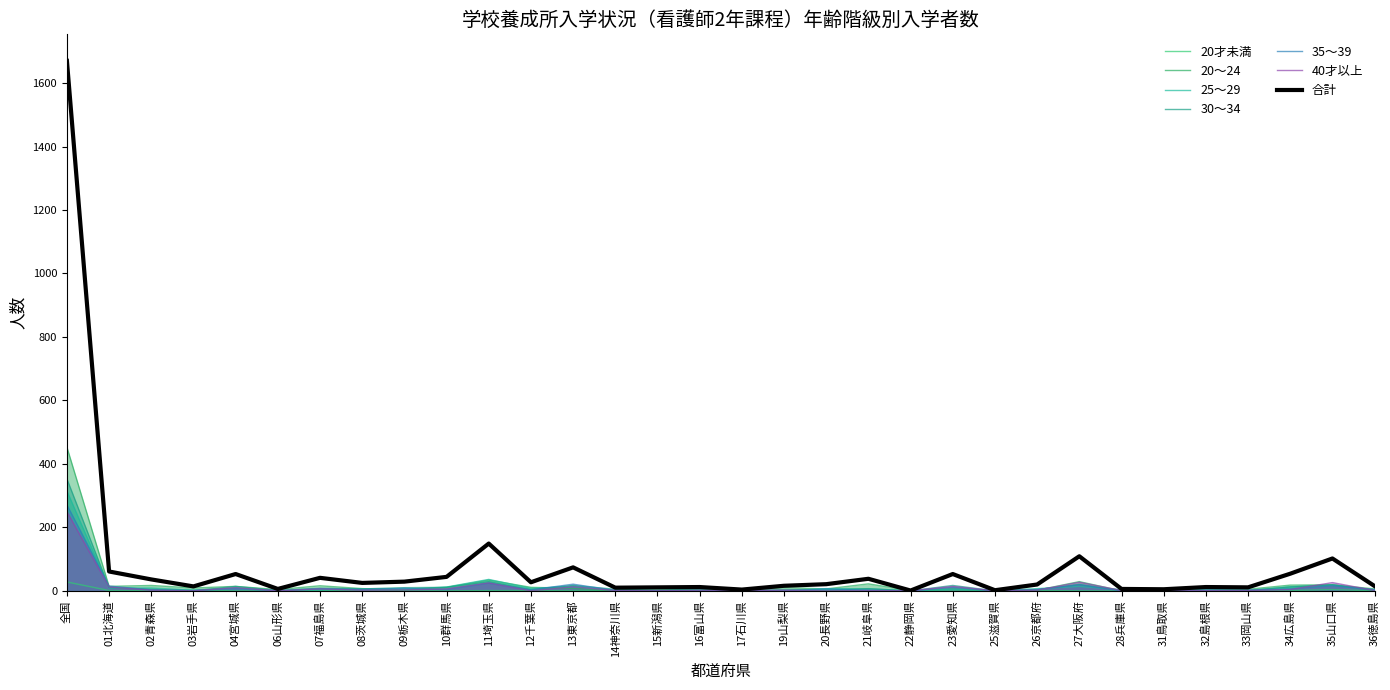

What is the difference between the second highest and second lowest values in the 20才未満 series?

4